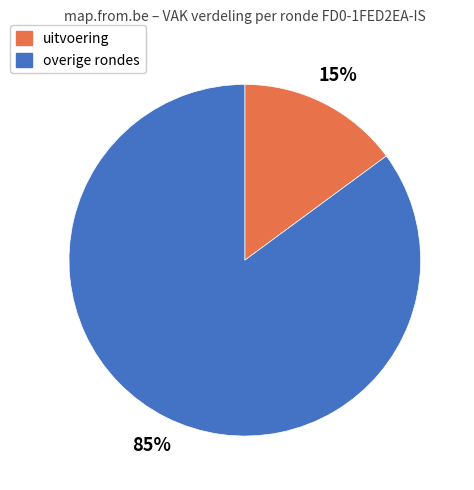

What is the majority slice?

overige rondes